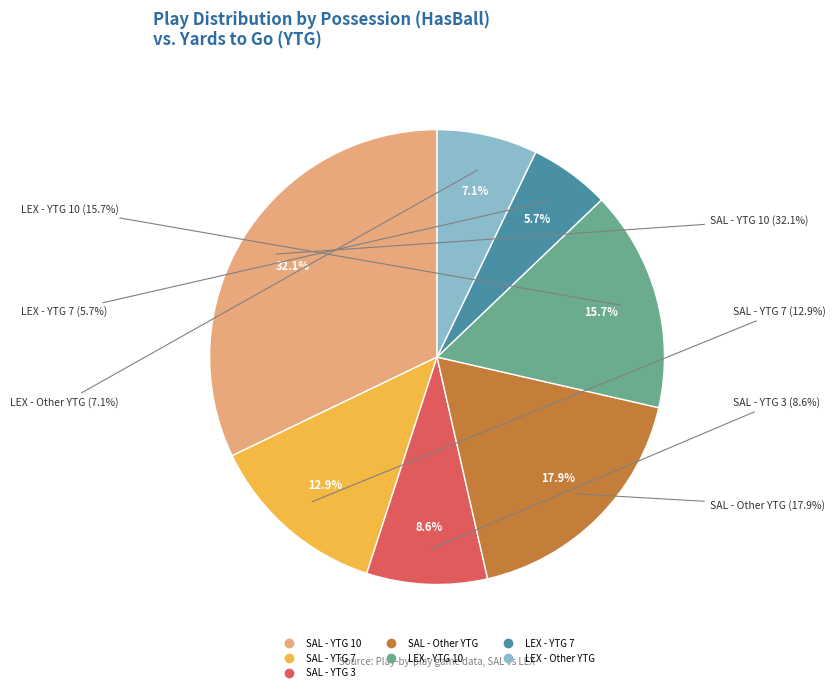

How many segments does this pie chart have?

7